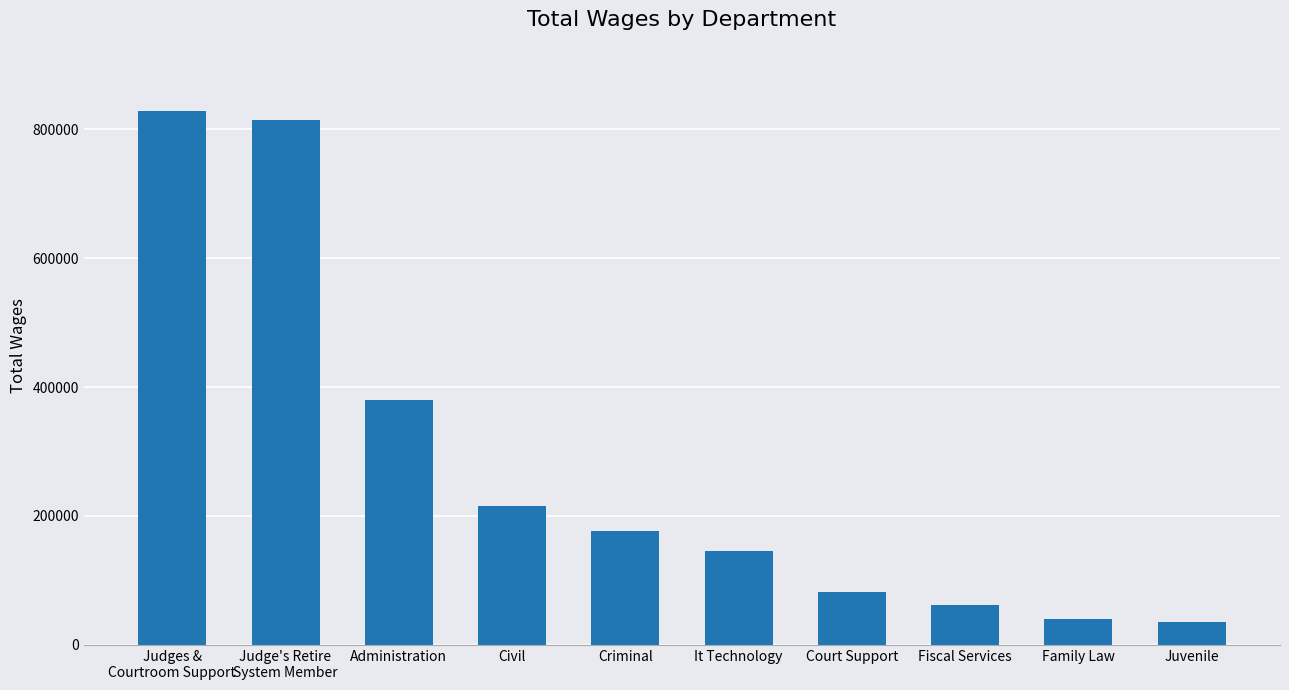

How many bars are there in total?

10